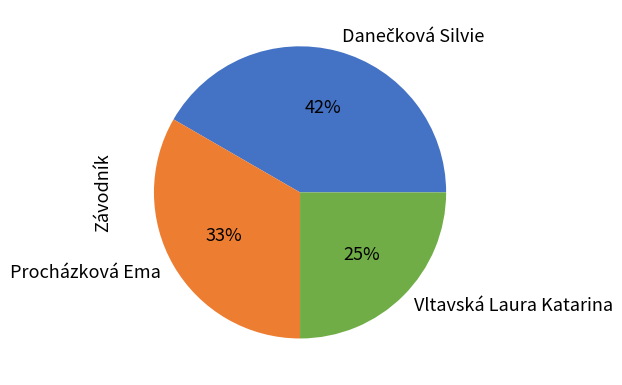

The Procházková Ema slice represents 45% of the pie. True or false?

False